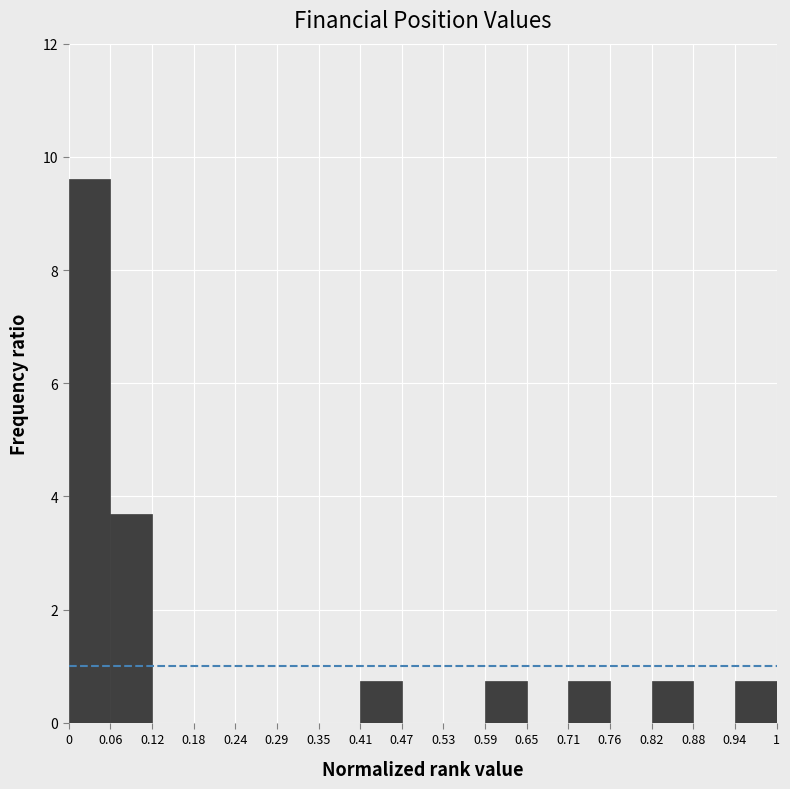

Reading left to right, list every bar in this chart as the range it spans on the x-axis followed by its height. The values are not printed on the chart, so give them approximately, as read against the axis.

0 to 0.06: 9.6
0.06 to 0.12: 3.6
0.12 to 0.18: 0
0.18 to 0.24: 0
0.24 to 0.29: 0
0.29 to 0.35: 0
0.35 to 0.41: 0
0.41 to 0.47: 0.8
0.47 to 0.53: 0
0.53 to 0.59: 0
0.59 to 0.65: 0.8
0.65 to 0.71: 0
0.71 to 0.76: 0.8
0.76 to 0.82: 0
0.82 to 0.88: 0.8
0.88 to 0.94: 0
0.94 to 1: 0.8